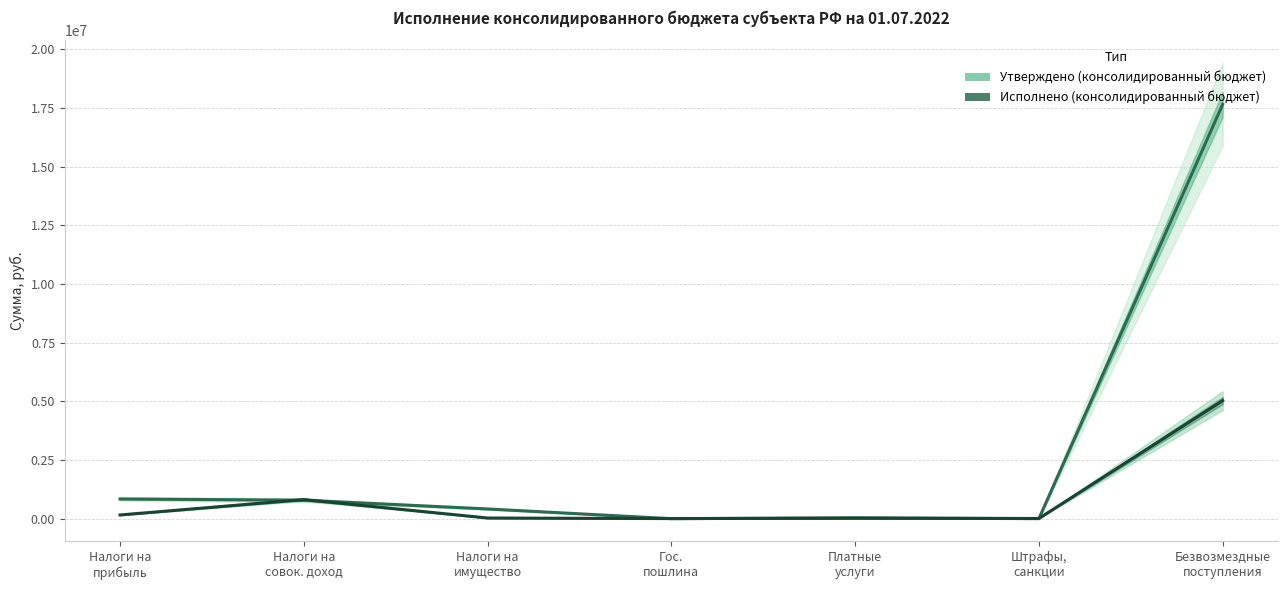

Reading left to right, list all the values displayed in this chart.

Утверждено (консолидированный бюджет): Налоги на
прибыль=840300.0	Налоги на
совок. доход=788000.0	Налоги на
имущество=415300.0	Гос.
пошлина=1200.0	Платные
услуги=37400.0	Штрафы,
санкции=1200.0	Безвозмездные
поступления=17645600.0
Исполнено (консолидированный бюджет): Налоги на
прибыль=158193.9	Налоги на
совок. доход=813113.8	Налоги на
имущество=28845.0	Гос.
пошлина=4710.0	Платные
услуги=19961.8	Штрафы,
санкции=9000.0	Безвозмездные
поступления=5029515.5